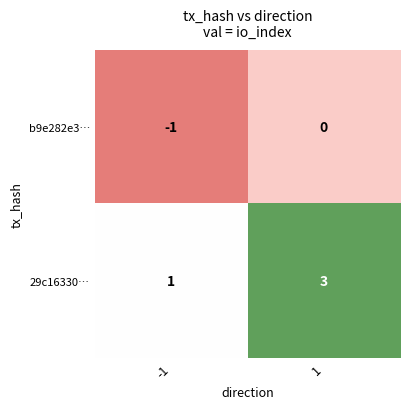

Between -1 and 1, which series saw the biggest shift?

29c16330…